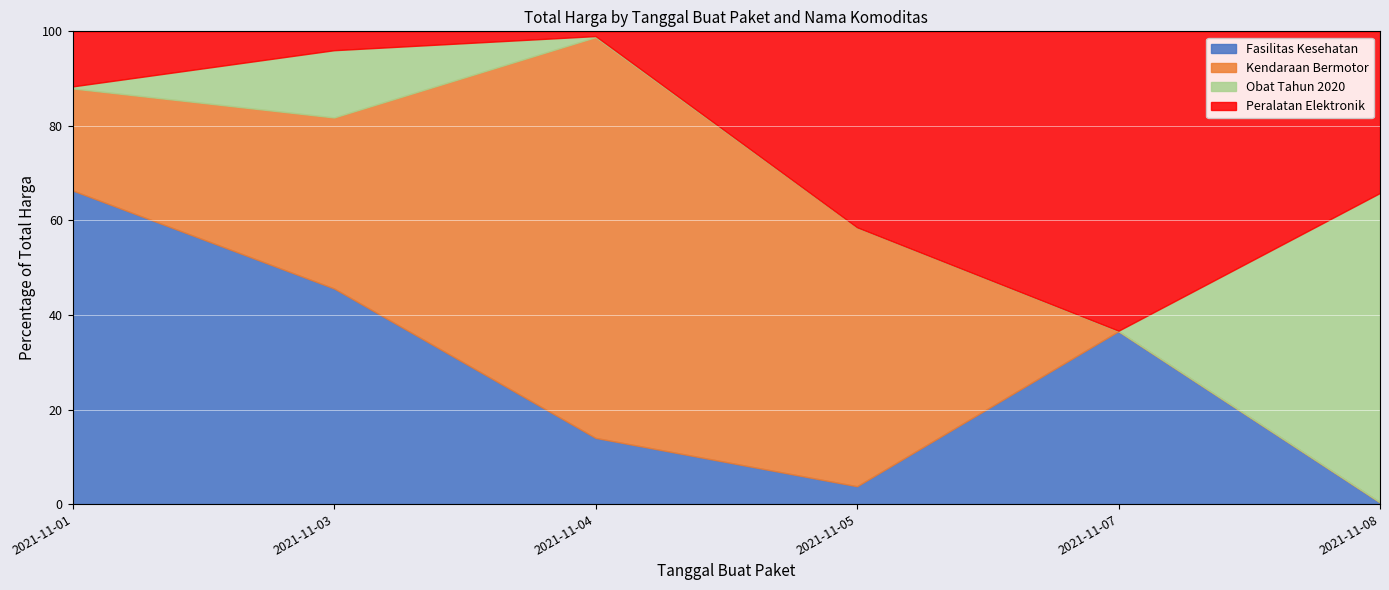

At which label does Fasilitas Kesehatan reach its peak?

2021-11-01